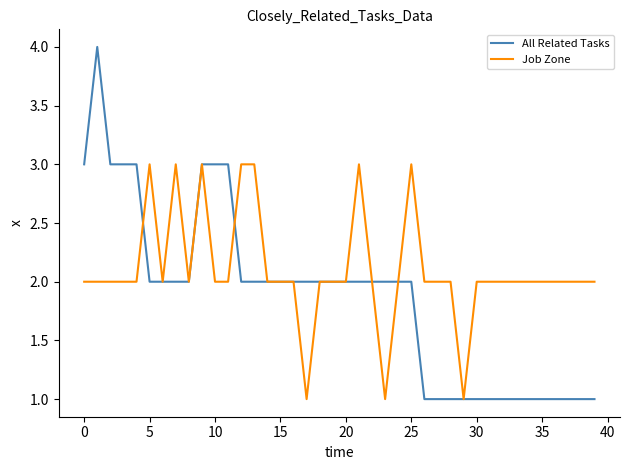

List the series in order of their overall mean, highest first.

Job Zone, All Related Tasks